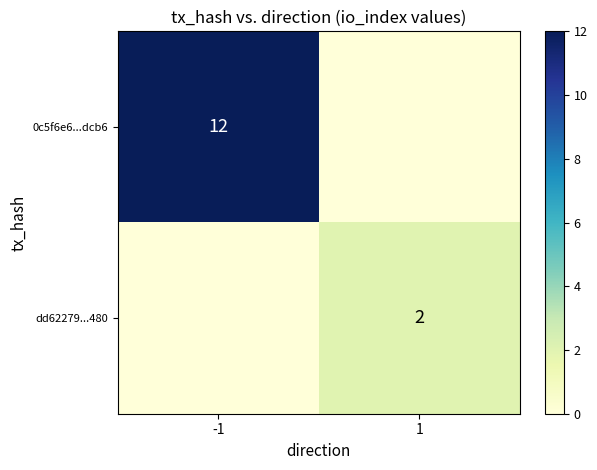

The dd62279...480 series shows 3 at 1. True or false?

False